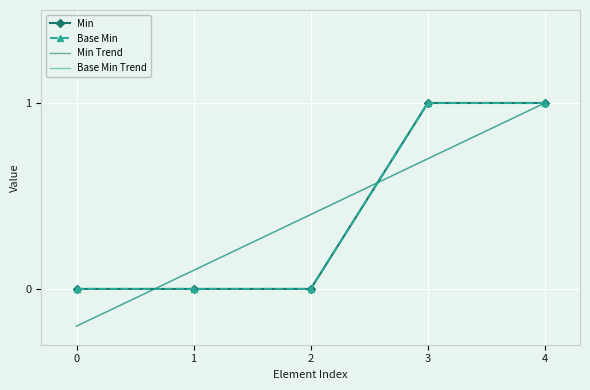

What is the sum of all Base Min values?

2